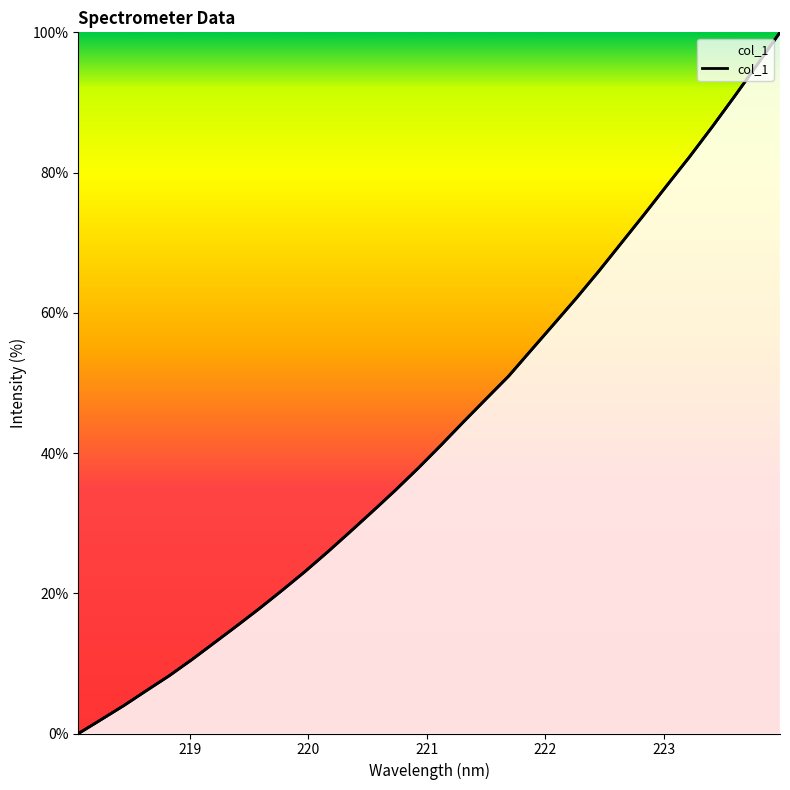

What is the label of the 30th point from the right?

220